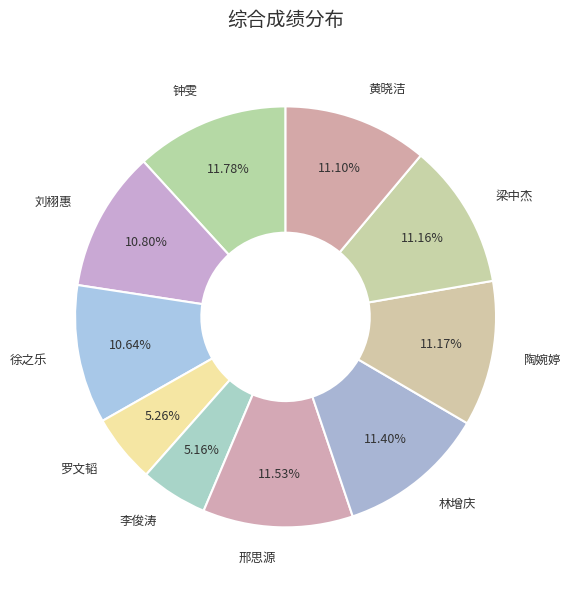

Approximately how many times larger is the value at 罗文韬 compared to 李俊涛?

1.0